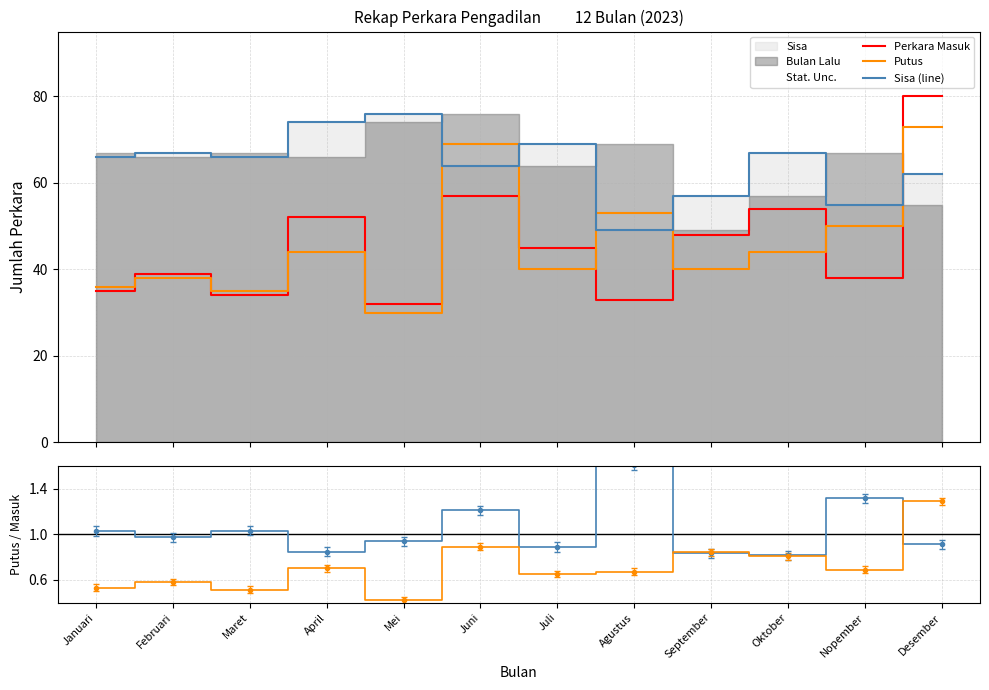

How many data points in Putus are less than 44?

6